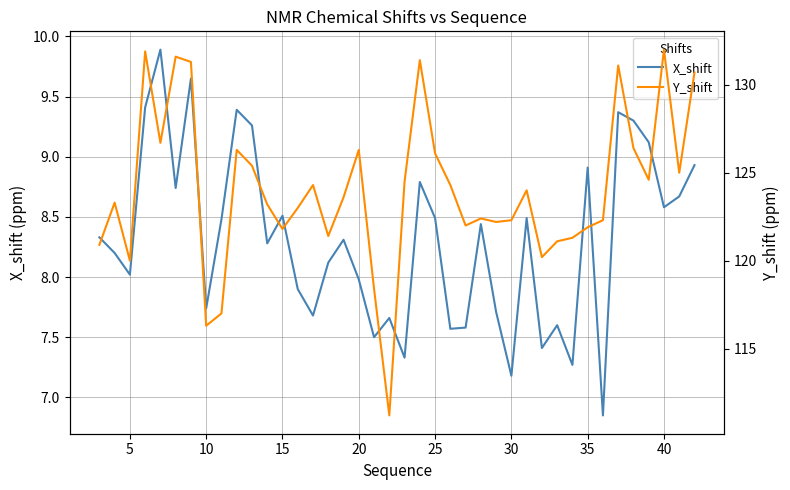

What are all the series names shown in the legend?

X_shift, Y_shift